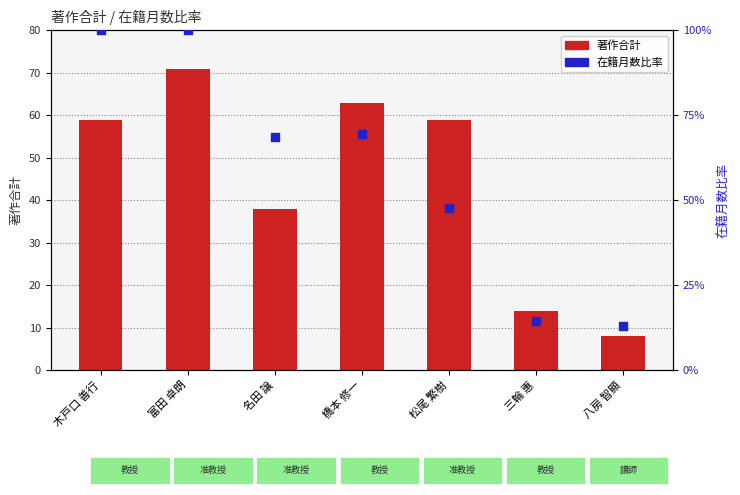

At how many categories does at least one series exceed 53?

5